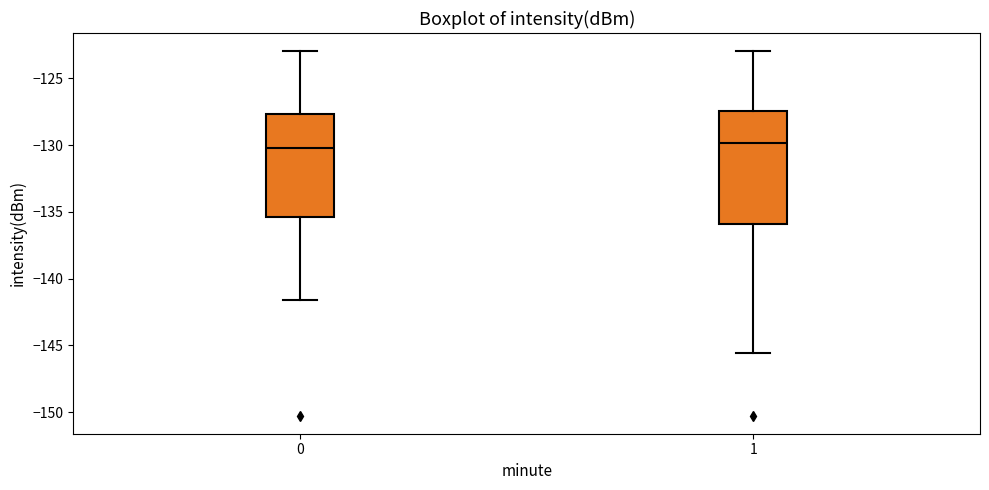

Where does the median line of the box at x = 0 sit on the y-axis? The values are not printed on the chart, so give them approximately, as read against the axis.

-130.0